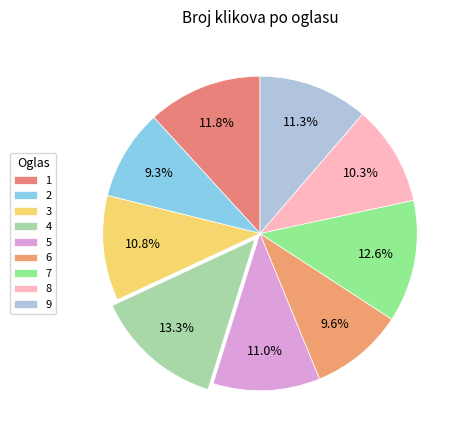

Which category has the biggest portion of the pie?

4